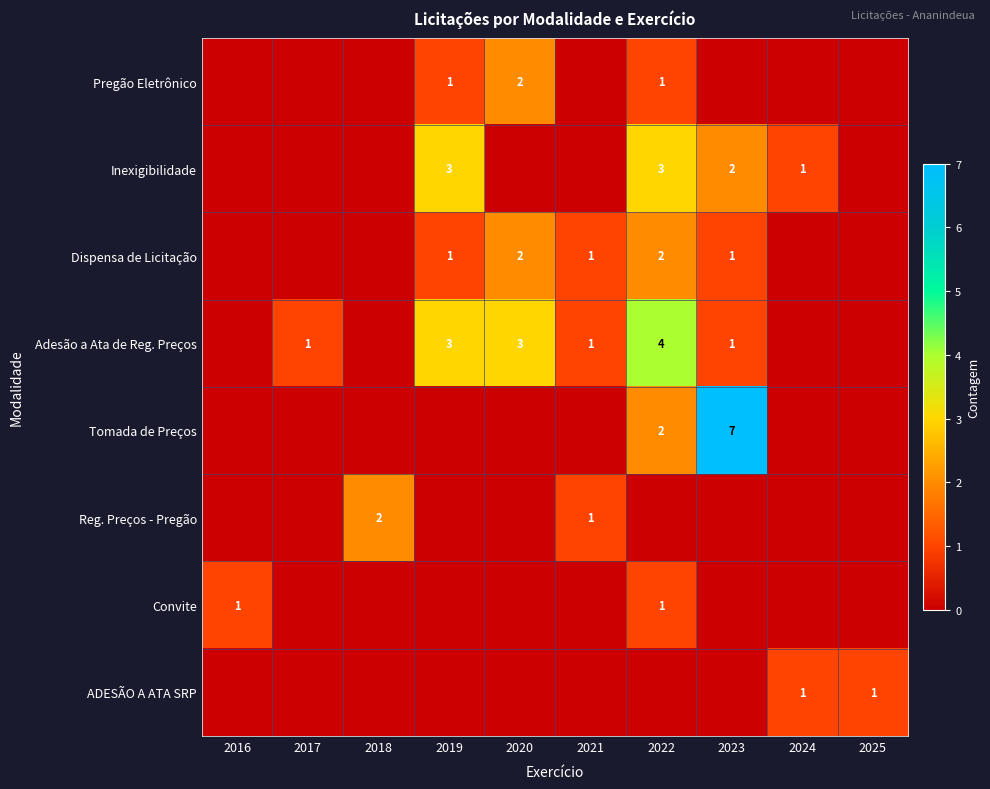

What is the difference between the highest and lowest values at 2019?

3